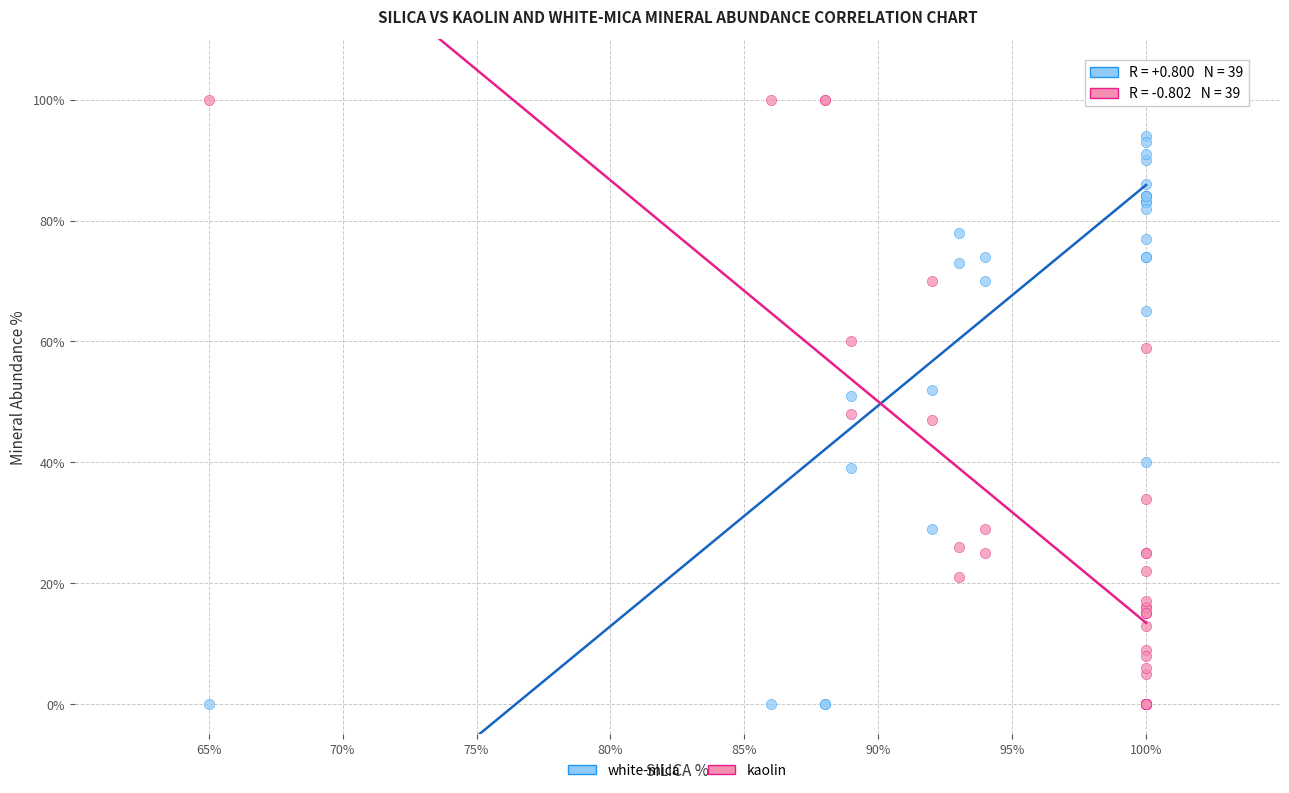

What are all the series names shown in the legend?

white-mica, kaolin